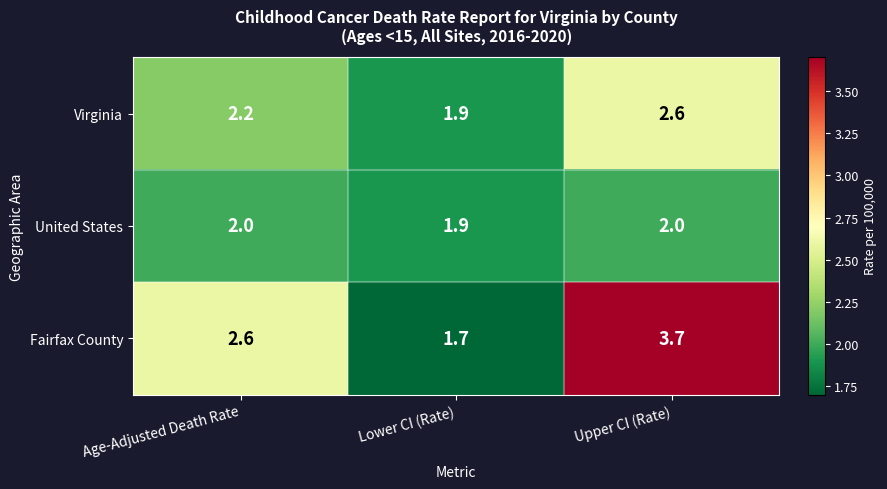

What is the total value across all series at Upper CI (Rate)?

8.3